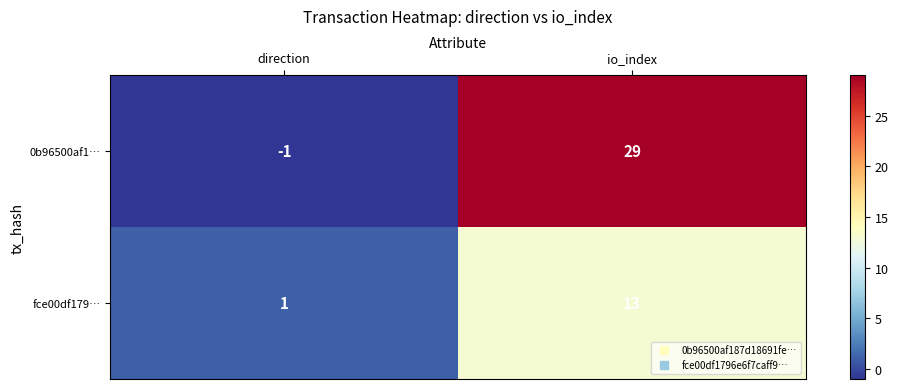

At which label is fce00df179… closest to 7?

direction